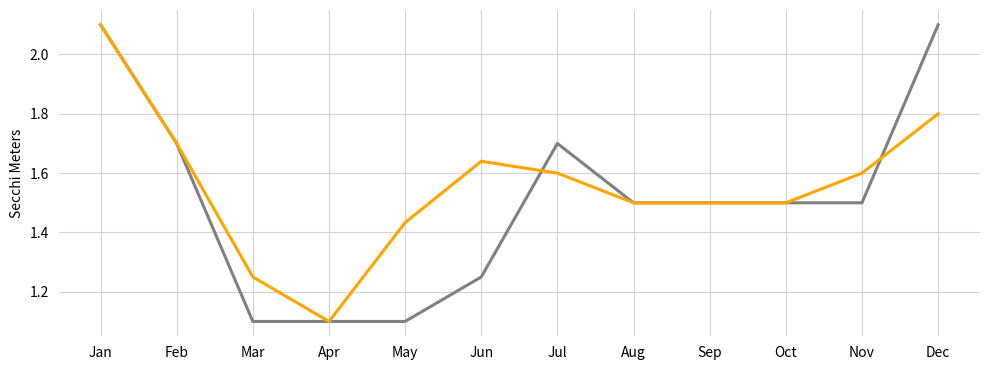

What is the difference between the highest and lowest values at Dec?

0.3